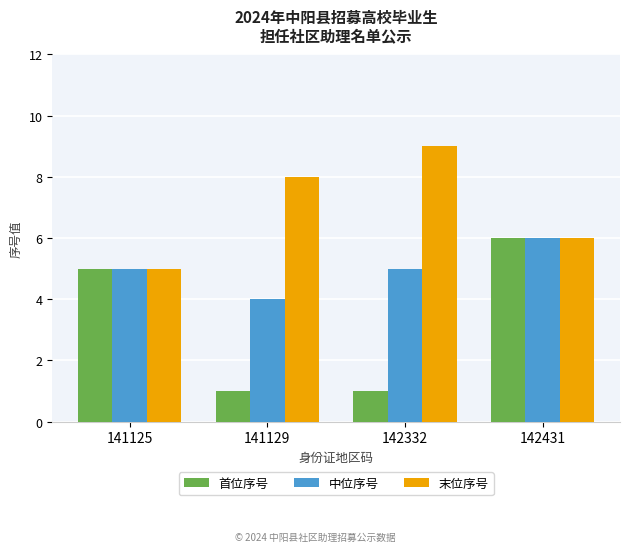

Read the 首位序号 value at 141129.

1